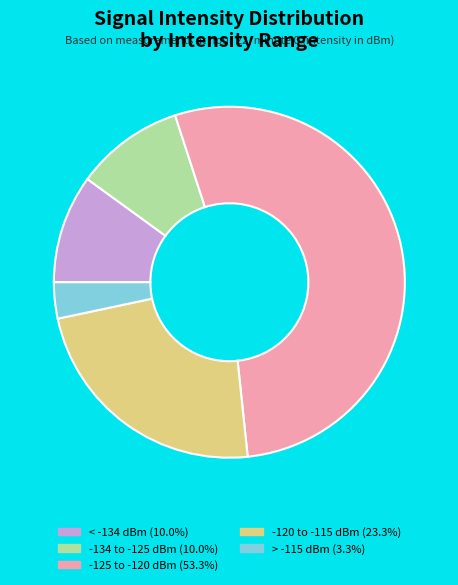

Combined, do -120 to -115 dBm (23.3%) and > -115 dBm (3.3%) account for over 50%?

No